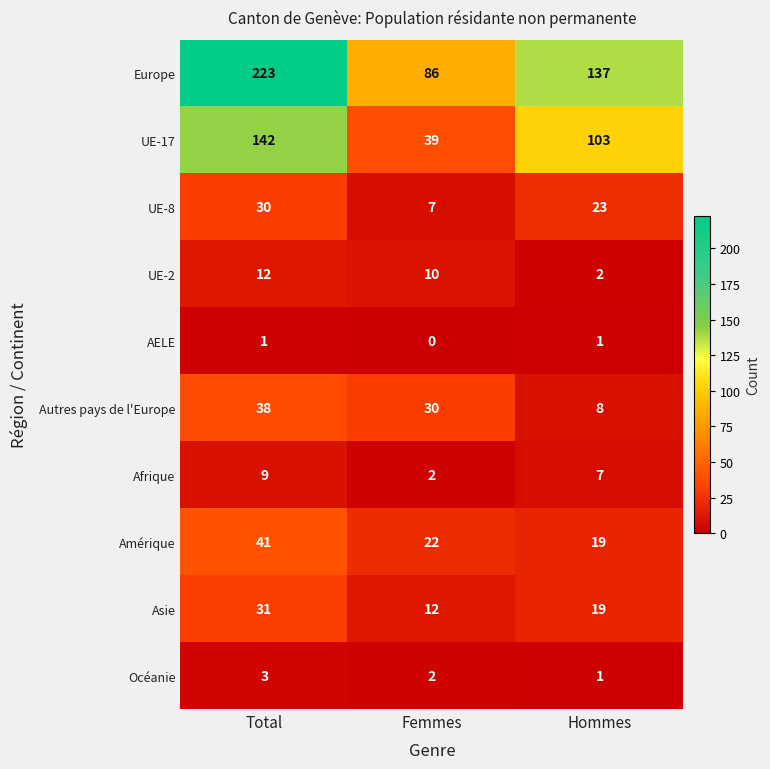

Count the UE-17 values in the range 39 to 142.

3